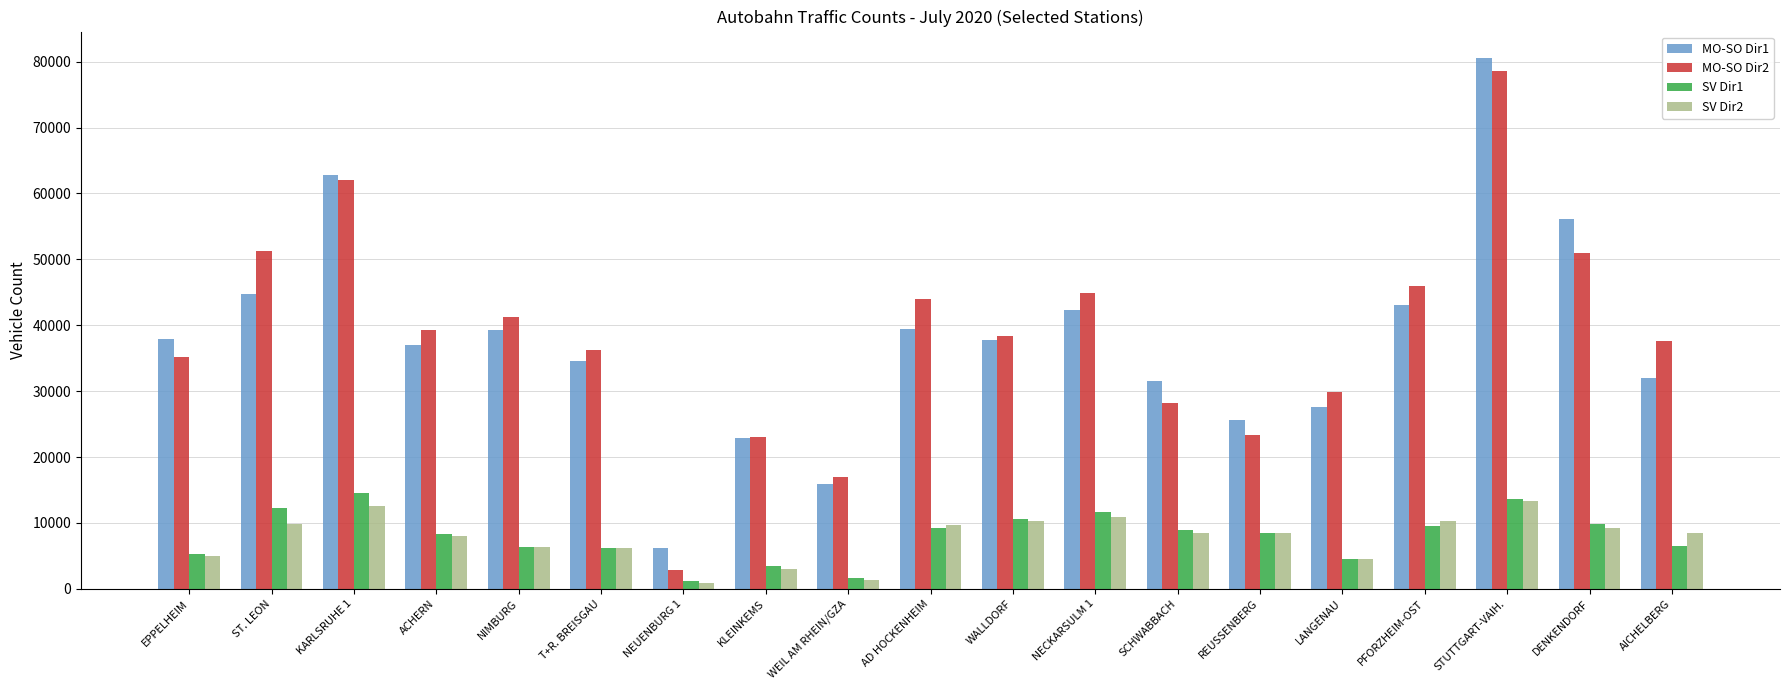

What is the spread (max minus min) of values at ACHERN?

31304